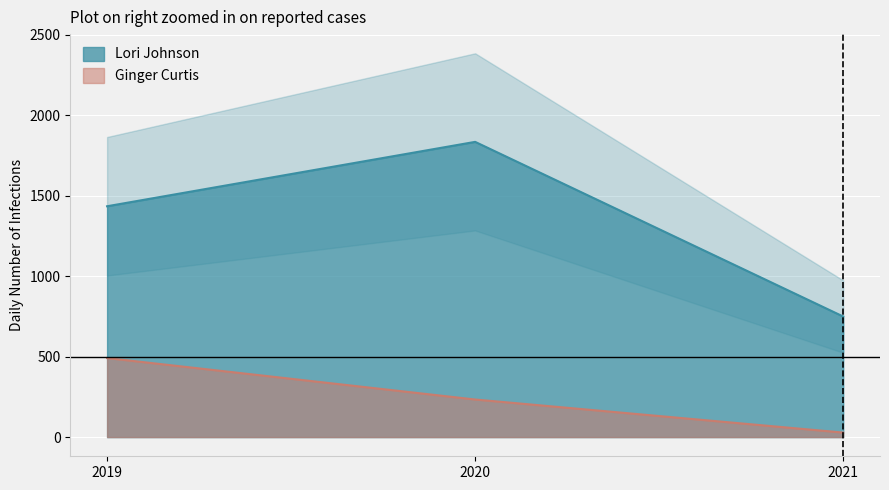

What value does the Lori Johnson series have at 2020?

1834.0